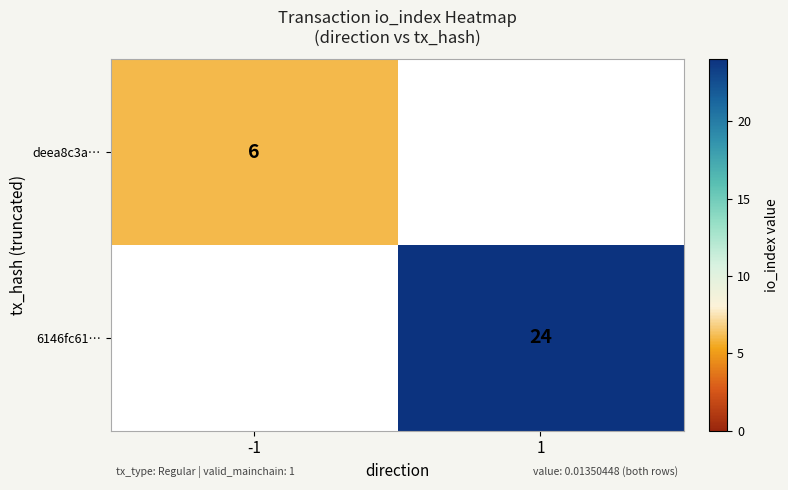

Which category has the lowest value across all series?

-1